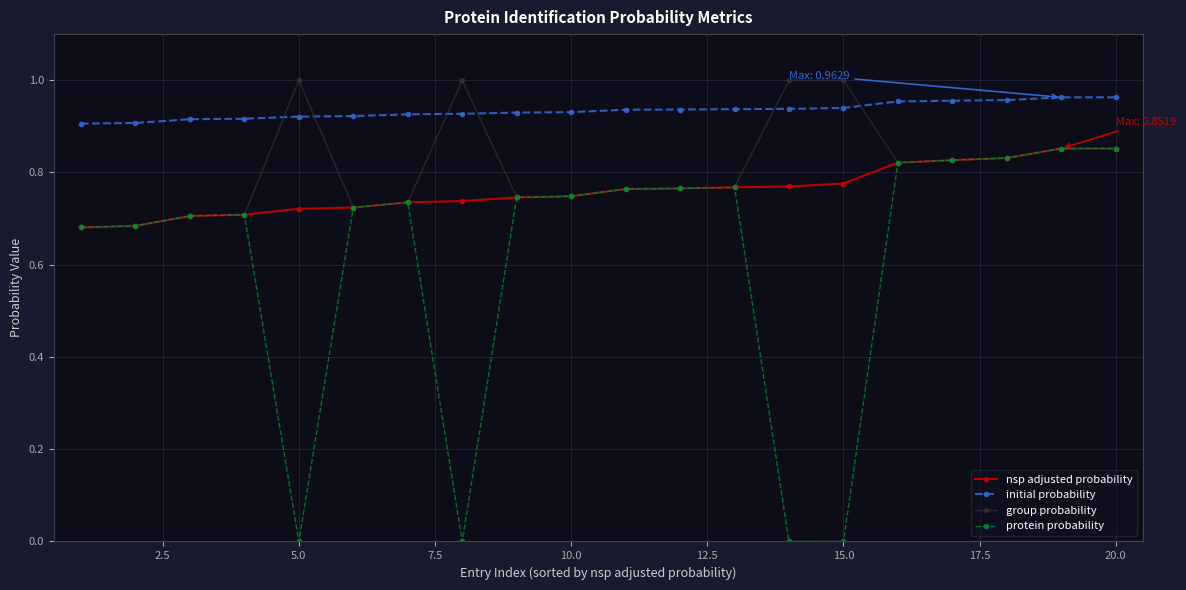

Which series has the largest range (max minus min)?

protein probability